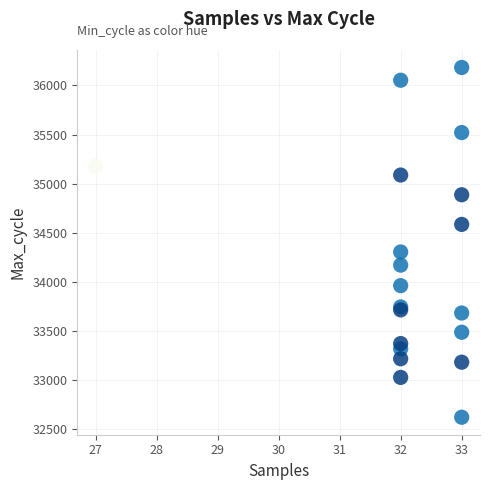

What Y value in the scatter plot is closest to 34401?

34303